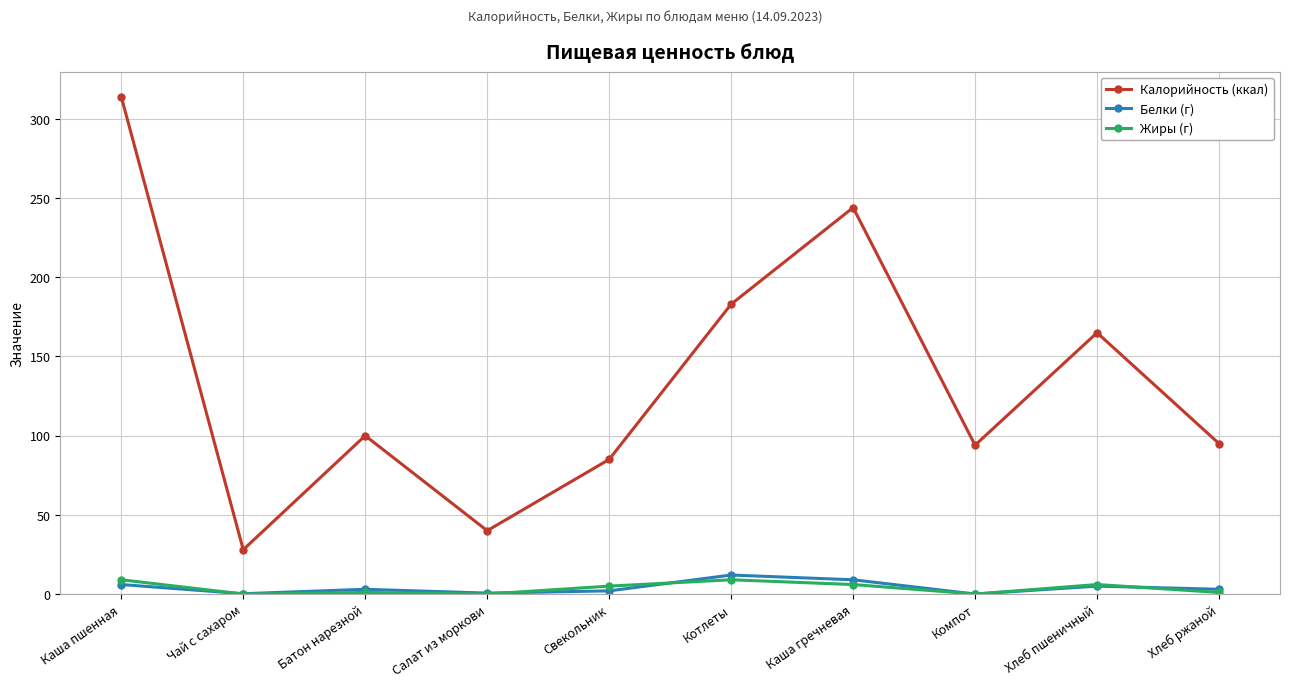

At which category is the sum across all series the highest?

Каша пшенная